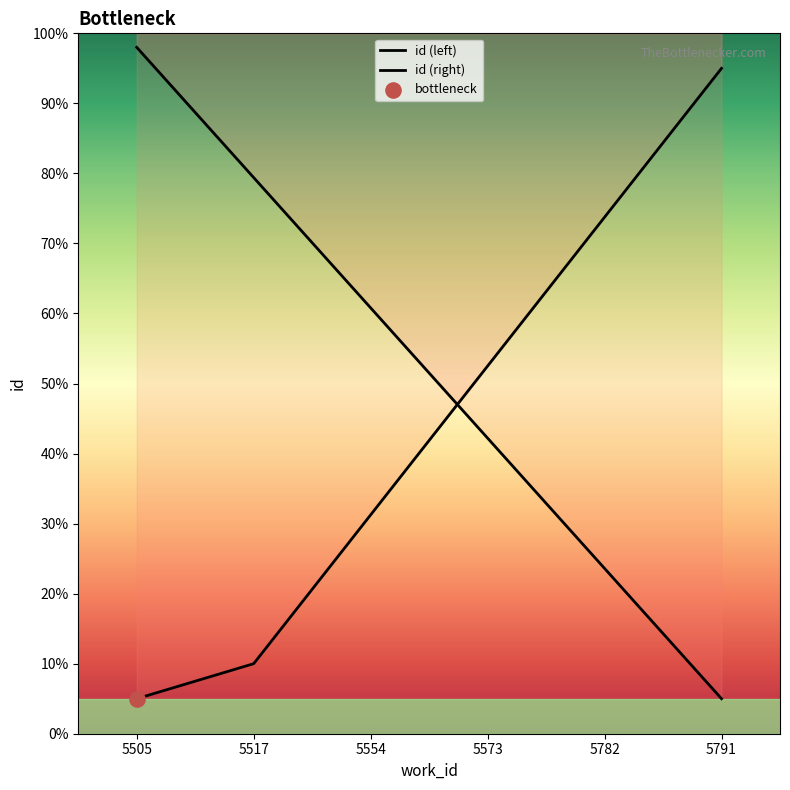

At how many categories does at least one series exceed 61?

4